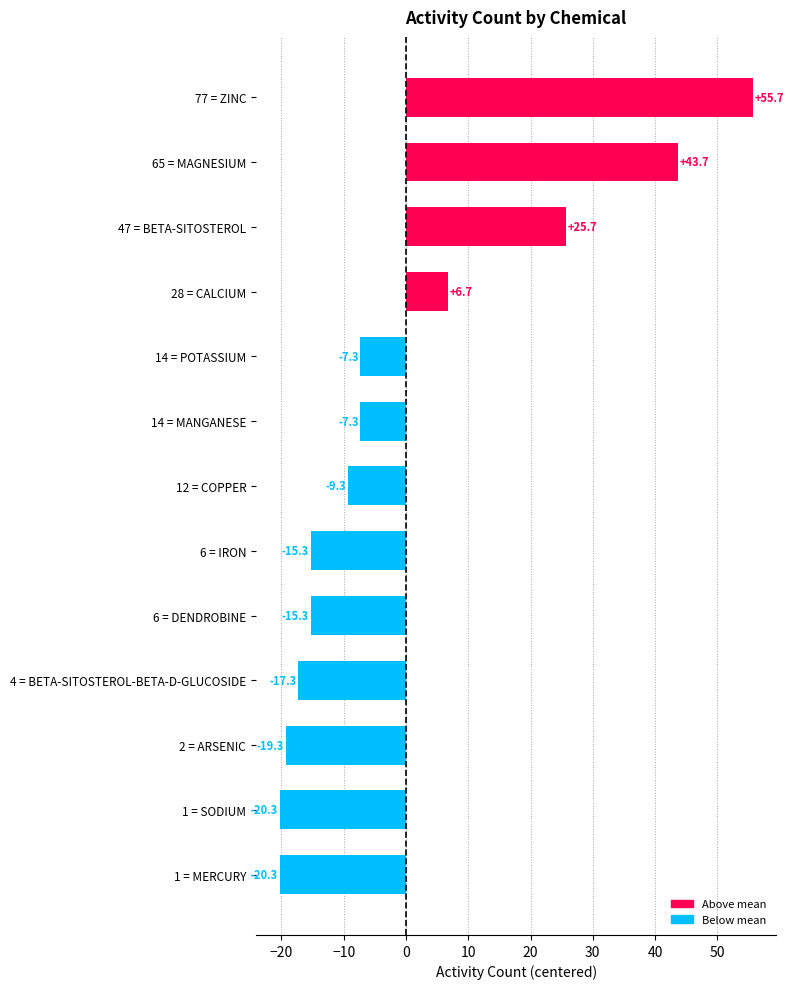

What is the smallest value displayed?

-20.3